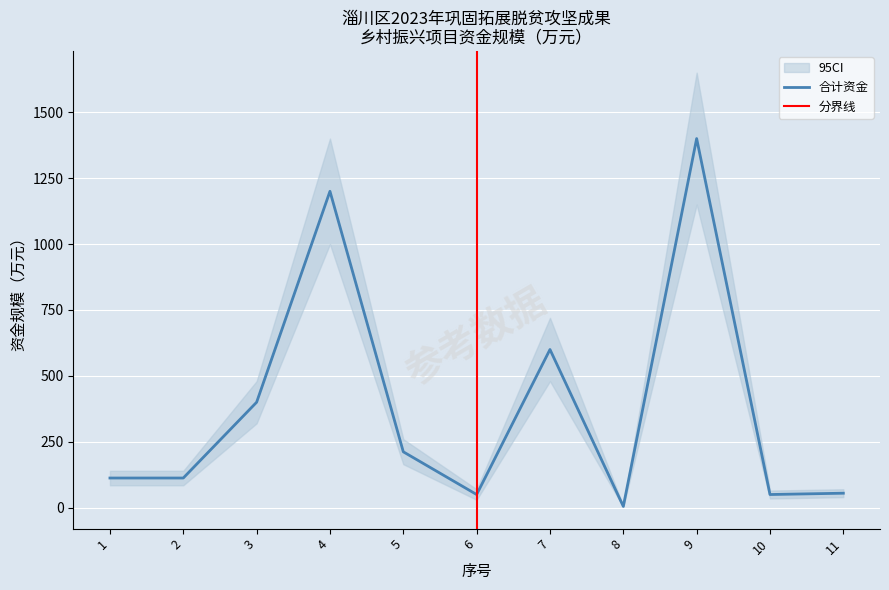

Count the number of data series in this chart.

1